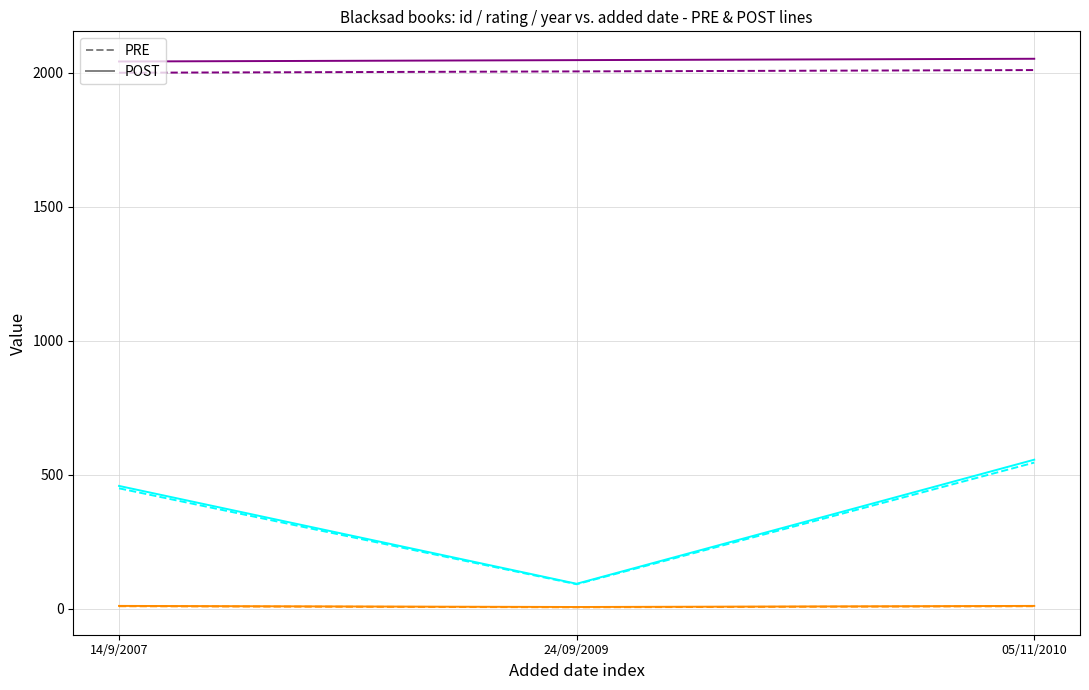

What is the greatest value displayed?

2052.2